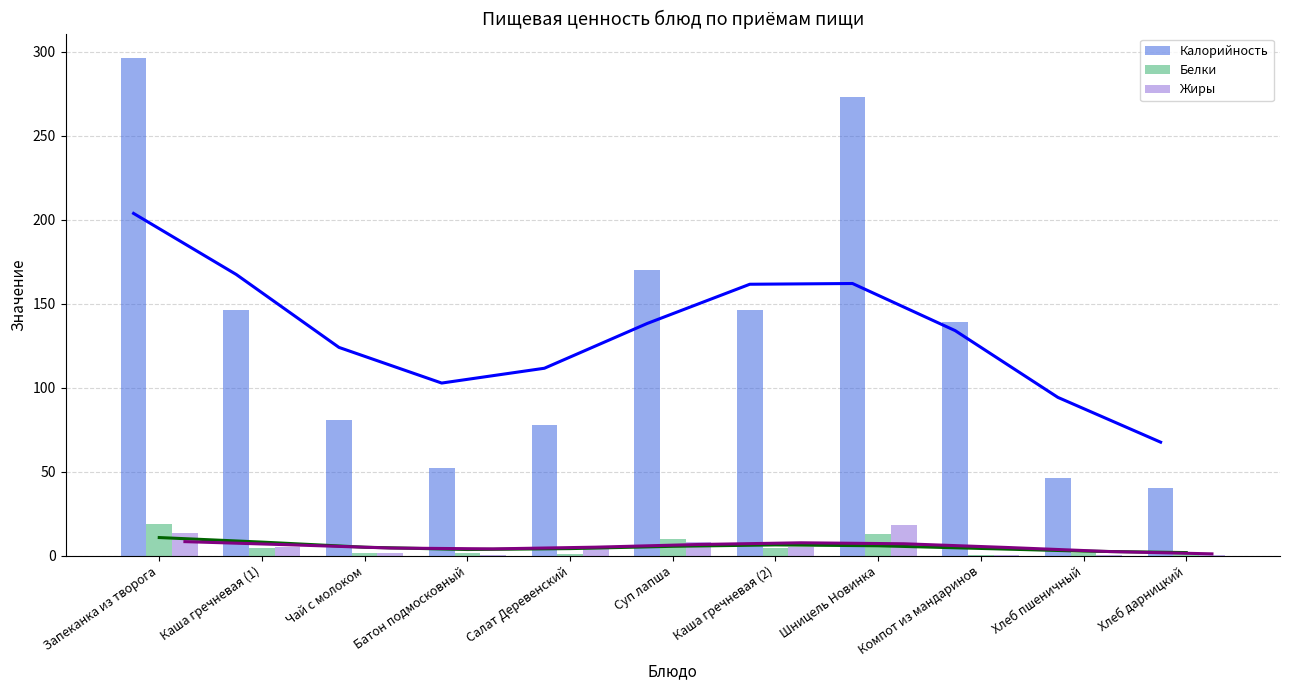

The value of Белки (тренд) at Каша гречневая (1) is 8.0. True or false?

True